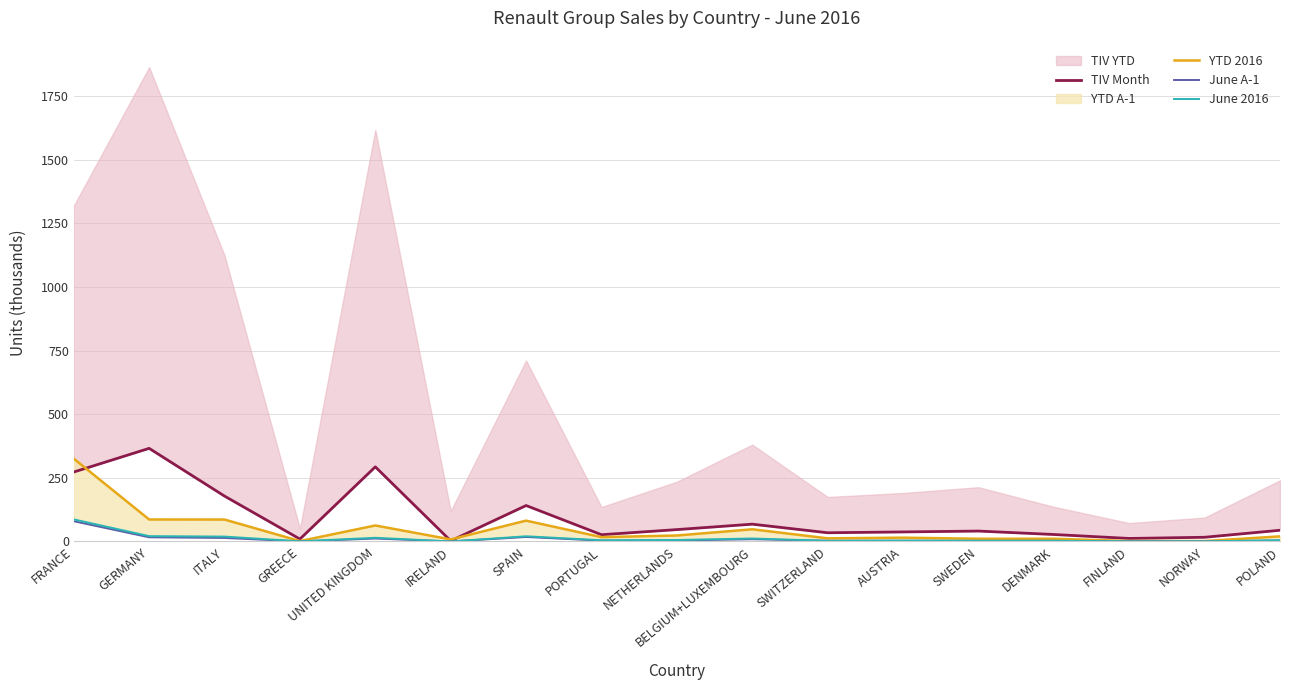

Which category has the highest value in the June A-1 series?

FRANCE